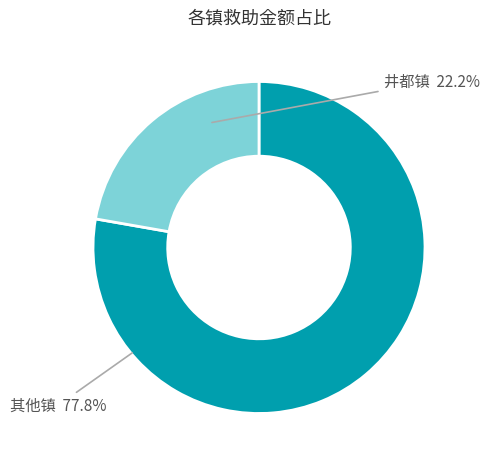

Does any single category account for the majority?

Yes